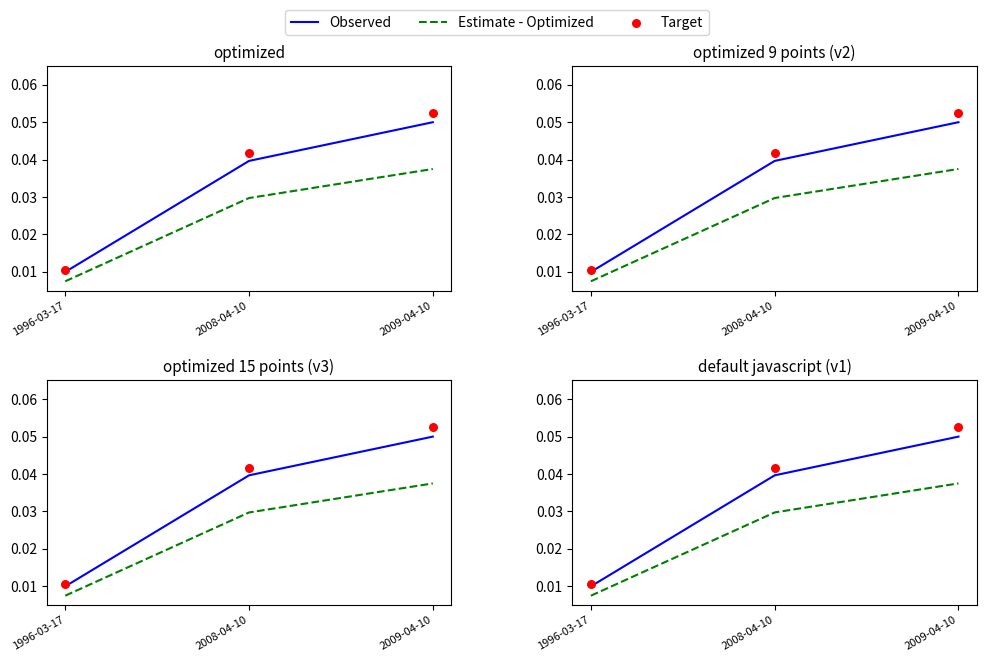

What is the total value across all series at 2008-04-10?

0.1